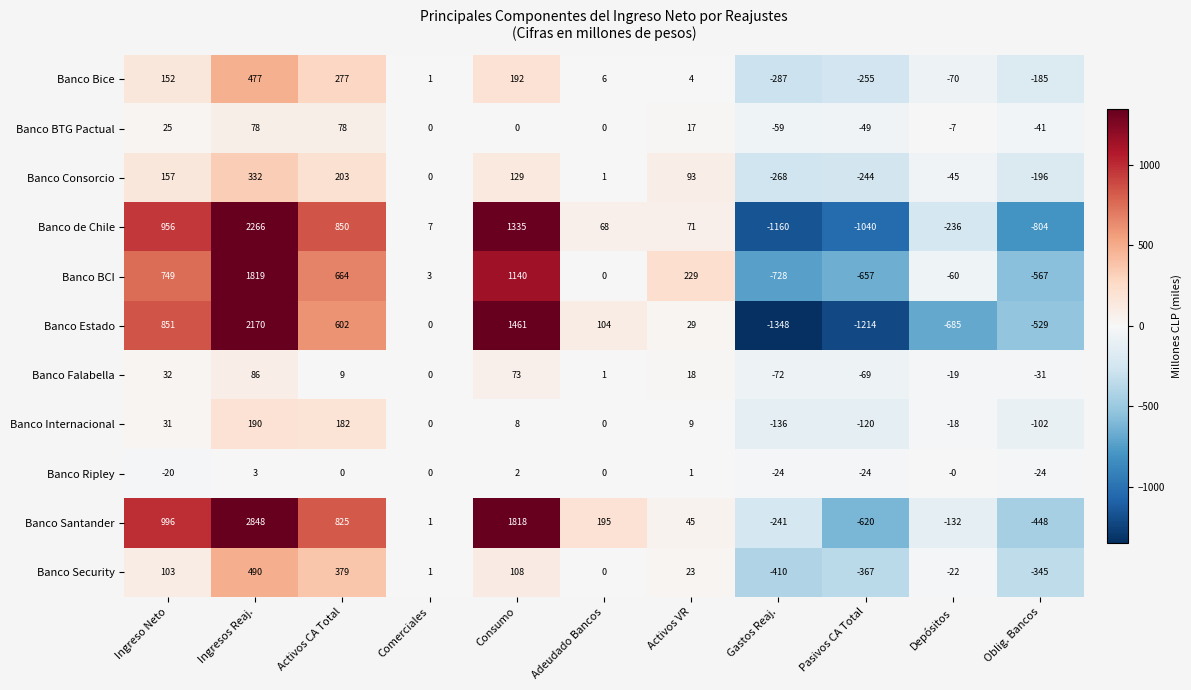

How many series are shown in this chart?

11